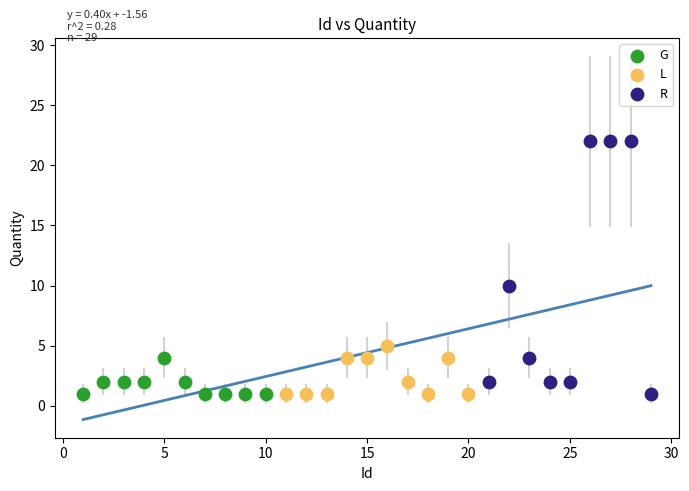

Which series contains the highest Y value?

R